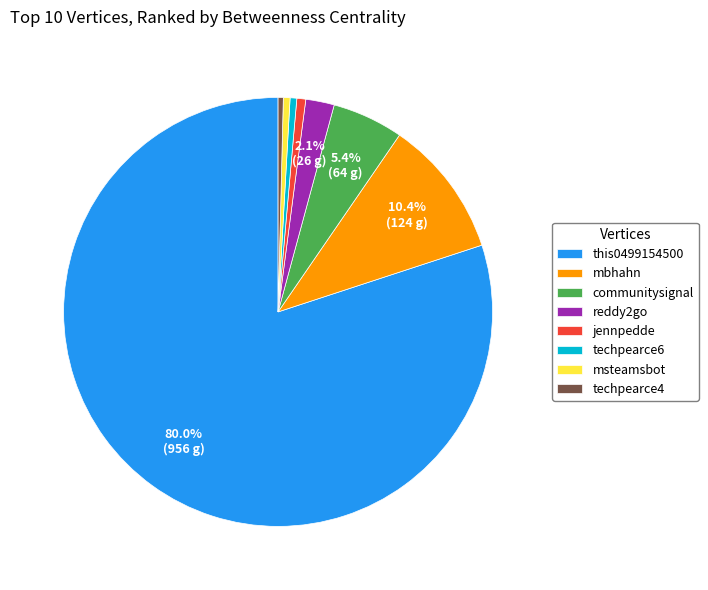

Which slice is the largest?

this0499154500